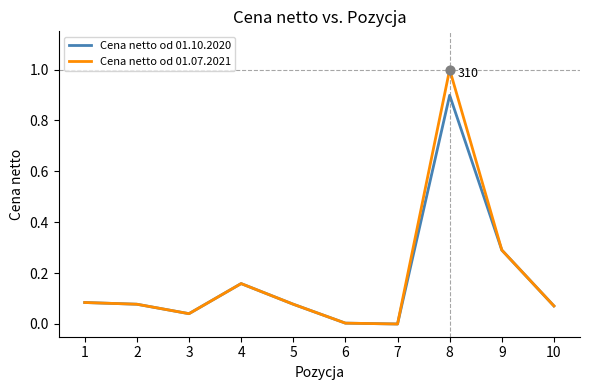

What is the total value across all series at 4?

0.3